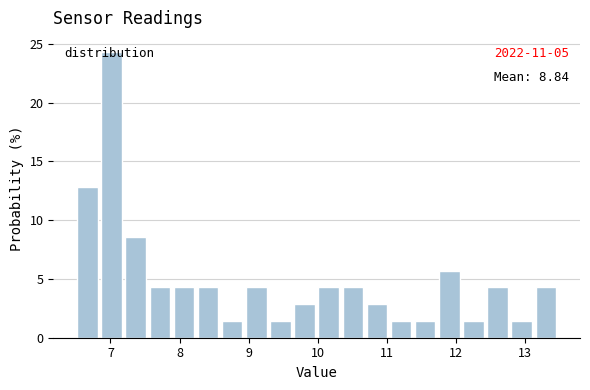

Around what value on the x-axis is the tallest bar? Give the approximate position of its centre, as read against the axis.

7.0